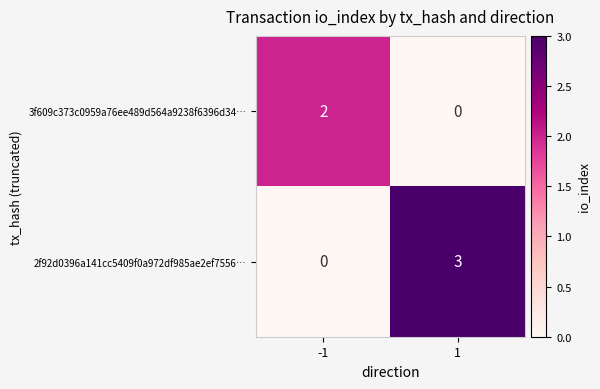

What is the difference between the highest and lowest values at -1?

2